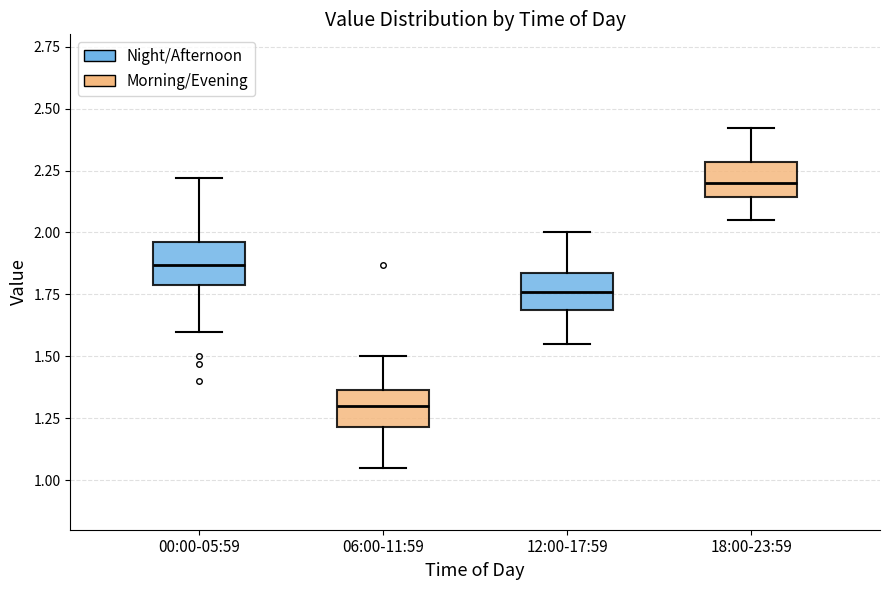

Reading left to right, read every box against the y-axis: the position of its median line, the range the box covers, and the ends of its whiskers. The values are not printed on the chart, so give them approximately, as read against the axis.

00:00-05:59: median 1.85, box 1.80 to 1.95, whiskers 1.60 to 2.20
06:00-11:59: median 1.30, box 1.20 to 1.35, whiskers 1.05 to 1.50
12:00-17:59: median 1.75, box 1.70 to 1.85, whiskers 1.55 to 2.00
18:00-23:59: median 2.20, box 2.15 to 2.30, whiskers 2.05 to 2.40